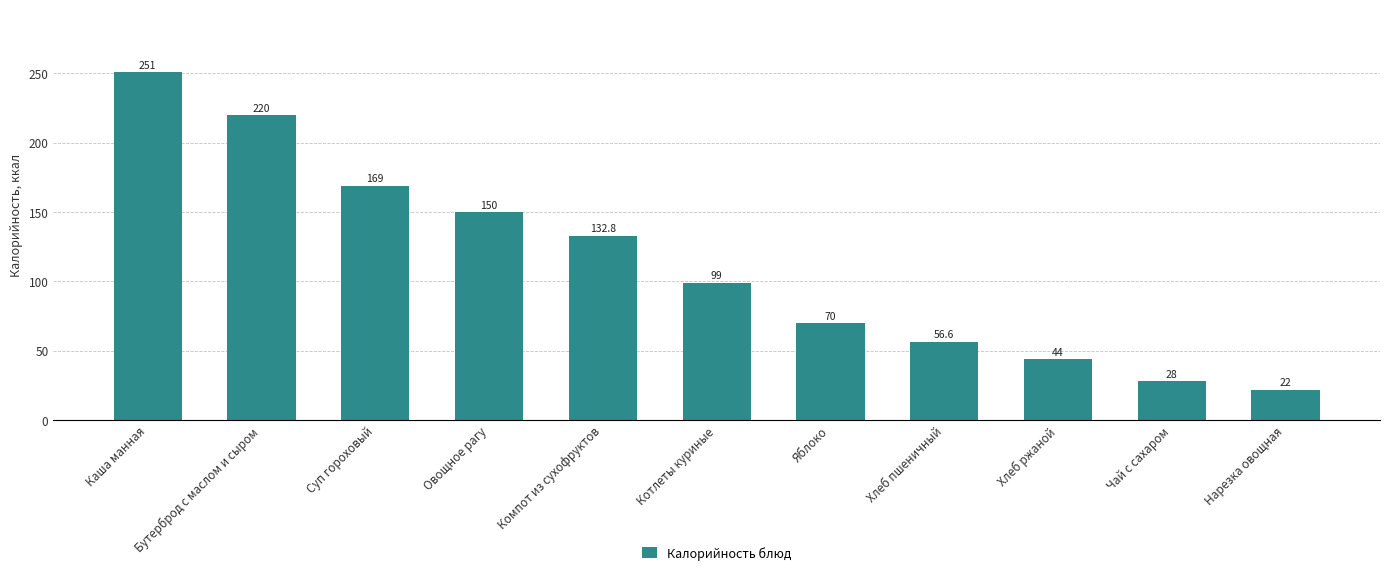

Approximately how many times larger is the value at Суп гороховый compared to Нарезка овощная?

7.7